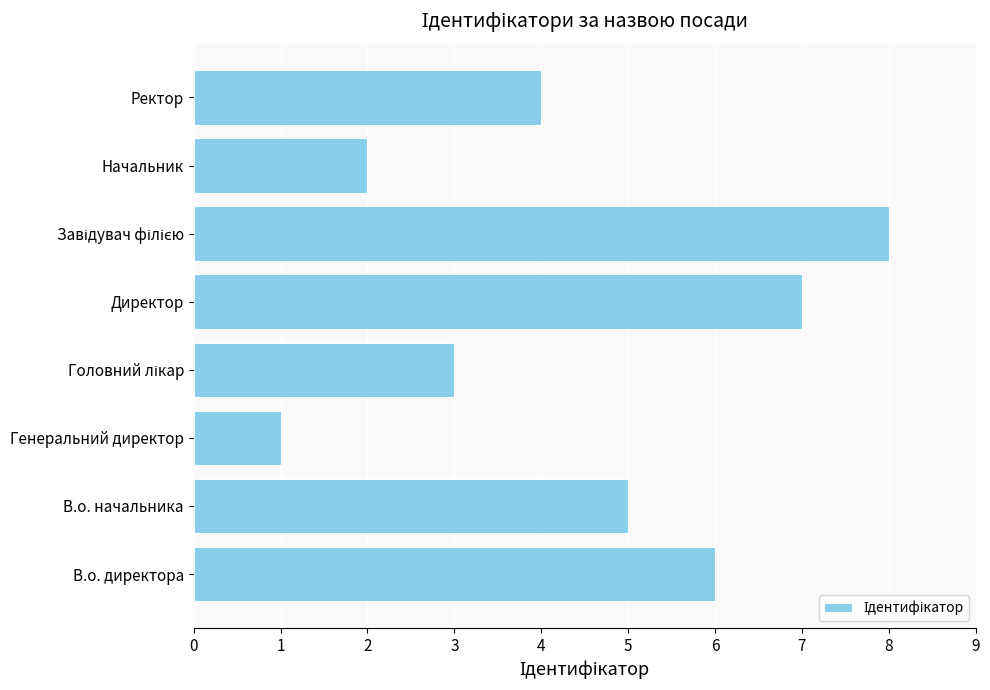

What is the difference between the maximum and minimum values?

7